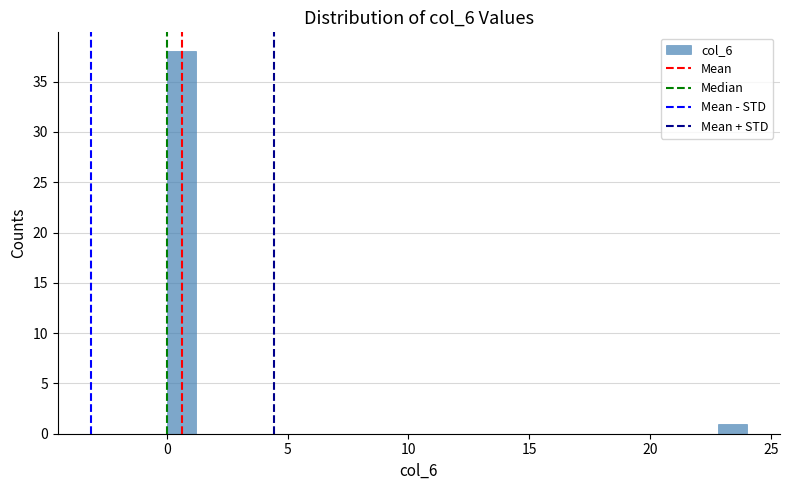

Around what value on the x-axis is the tallest bar? Give the approximate position of its centre, as read against the axis.

0.5